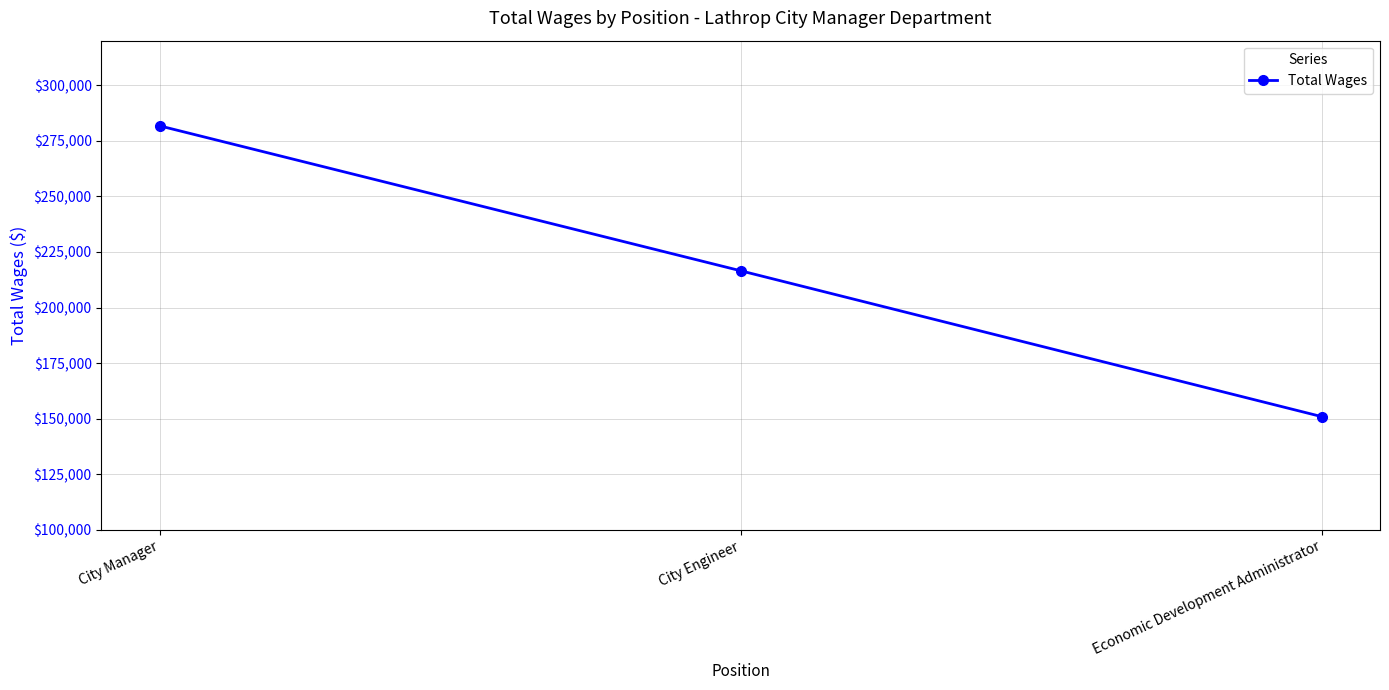

The value at City Manager is 141734. True or false?

False